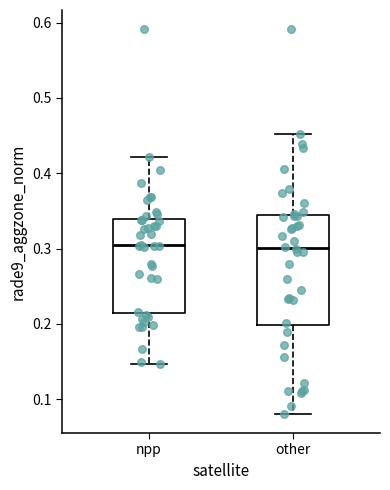

Reading left to right, transcribe this box plot: for each box, give where its median line is, the range the box spans, and where its two whiskers end, as read against the y-axis. The values are not printed on the chart, so give them approximately, as read against the axis.

npp: median 0.30, box 0.21 to 0.34, whiskers 0.15 to 0.42
other: median 0.30, box 0.20 to 0.34, whiskers 0.08 to 0.45